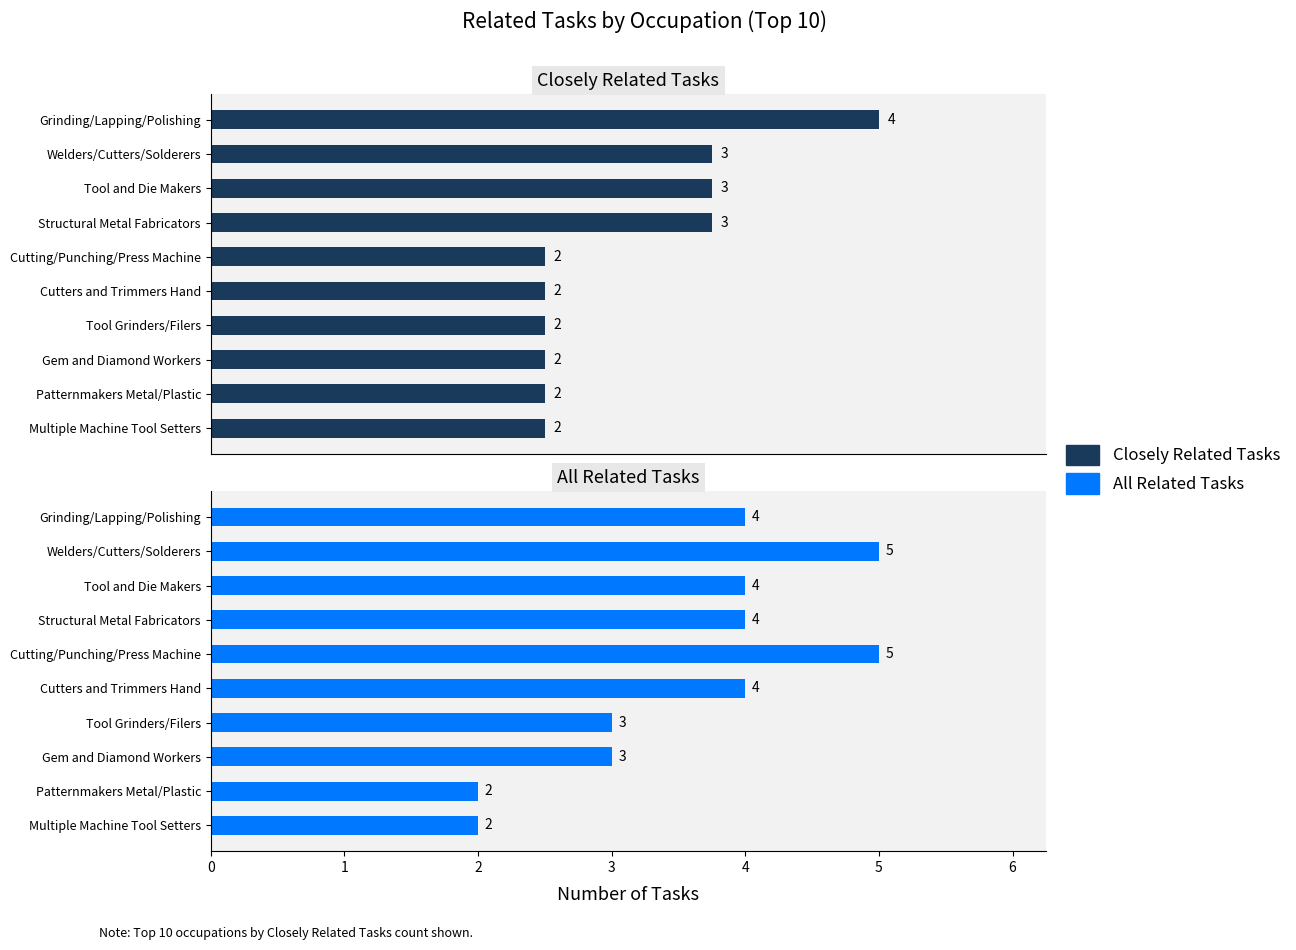

The Closely Related Tasks series shows 2 at Multiple Machine Tool Setters. True or false?

True